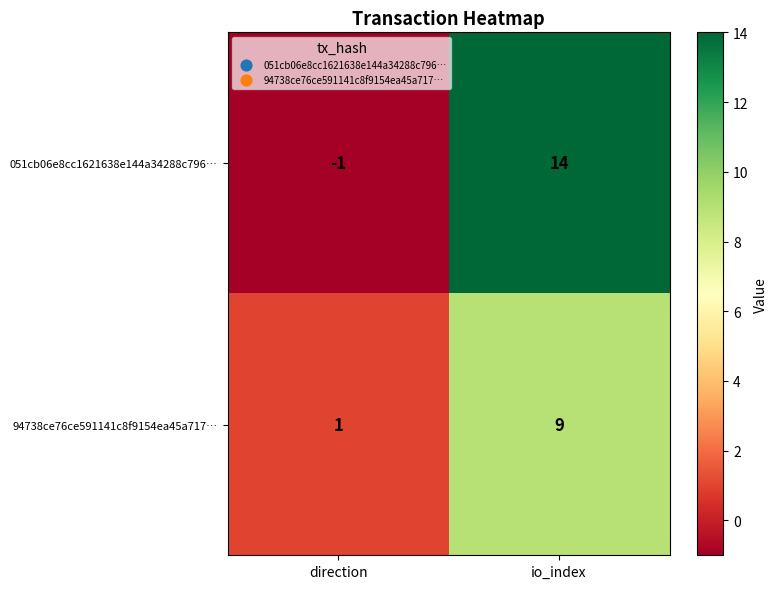

Which series changed the most between direction and io_index?

051cb06e8cc1621638e144a34288c796…